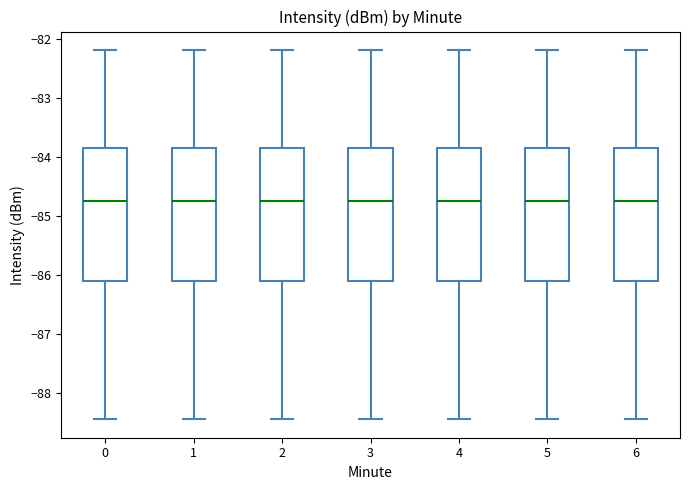

Reading left to right, read every box against the y-axis: the position of its median line, the range the box covers, and the ends of its whiskers. The values are not printed on the chart, so give them approximately, as read against the axis.

0: median -84.7, box -86.1 to -83.8, whiskers -88.4 to -82.2
1: median -84.7, box -86.1 to -83.8, whiskers -88.4 to -82.2
2: median -84.7, box -86.1 to -83.8, whiskers -88.4 to -82.2
3: median -84.7, box -86.1 to -83.8, whiskers -88.4 to -82.2
4: median -84.7, box -86.1 to -83.8, whiskers -88.4 to -82.2
5: median -84.7, box -86.1 to -83.8, whiskers -88.4 to -82.2
6: median -84.7, box -86.1 to -83.8, whiskers -88.4 to -82.2